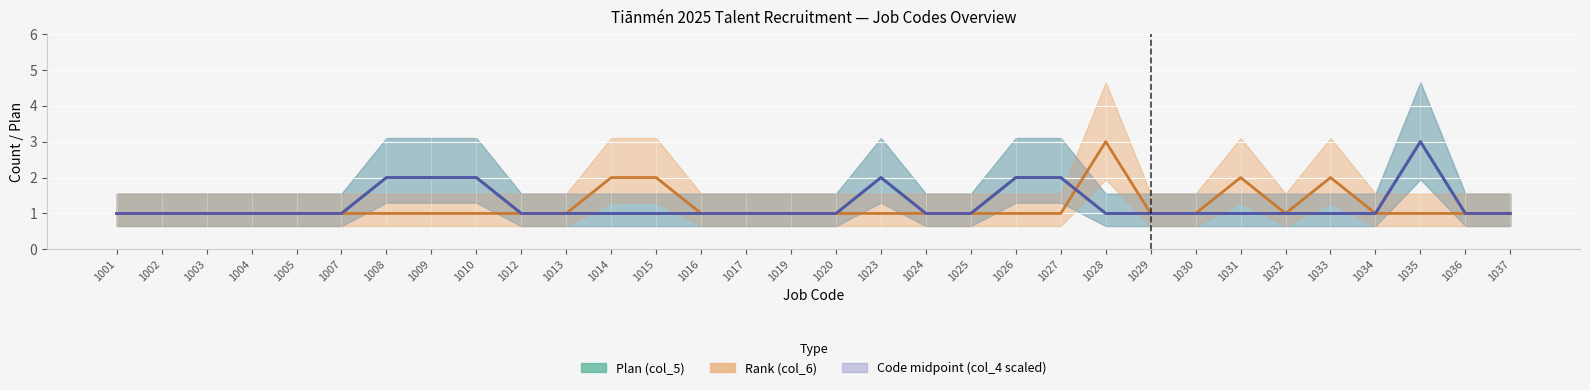

Is this an area chart (filled region under the line)?

No